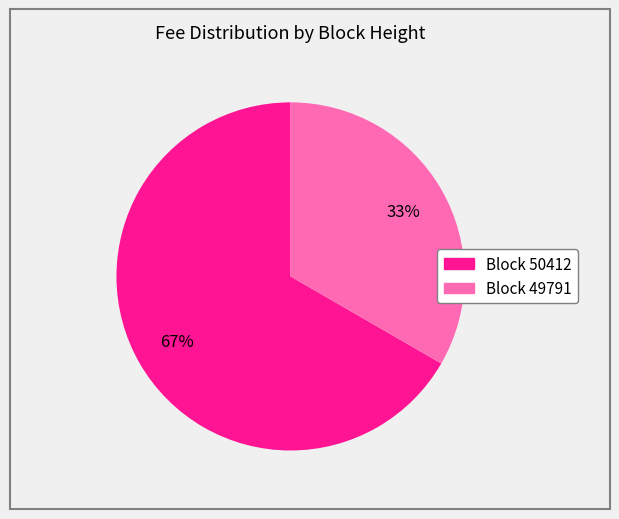

To the nearest percent, what is the average slice percentage?

50%